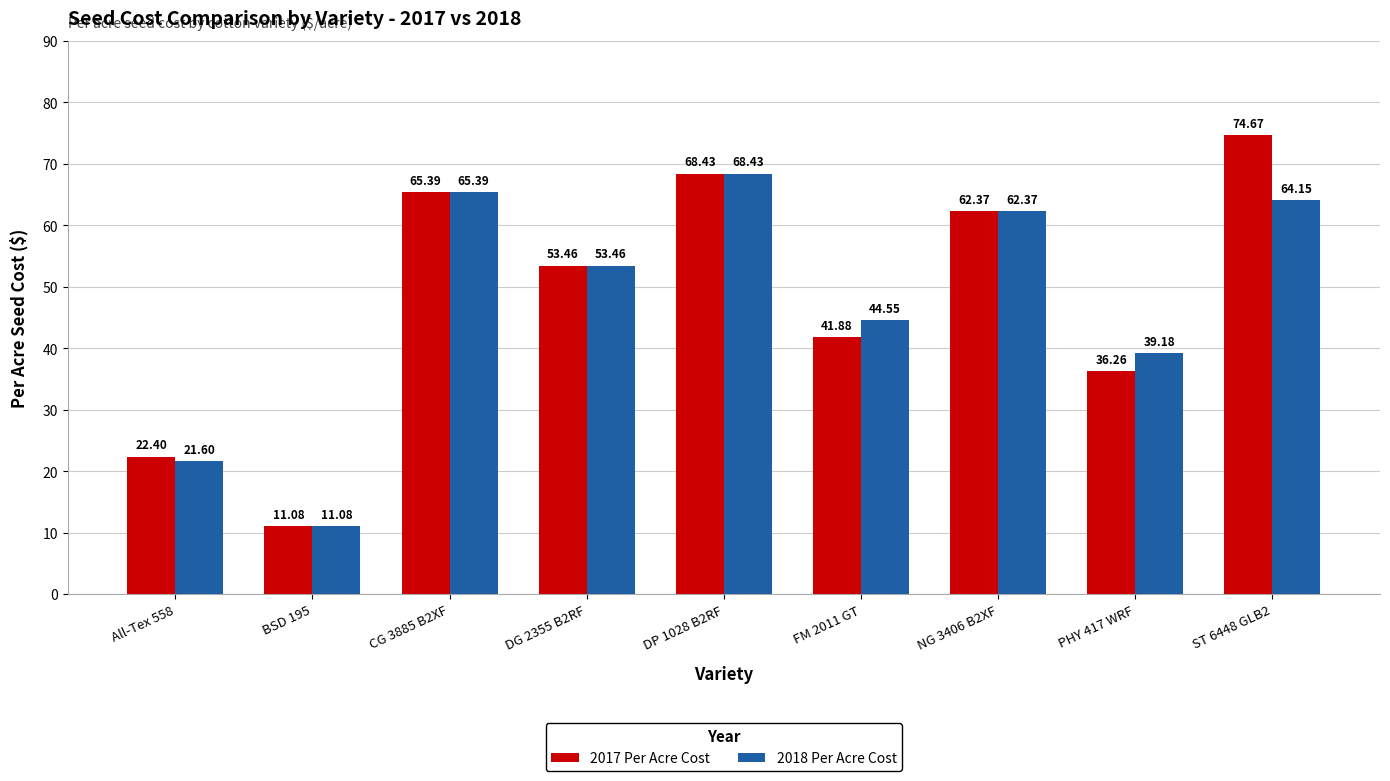

What is the maximum value shown in the chart?

74.7